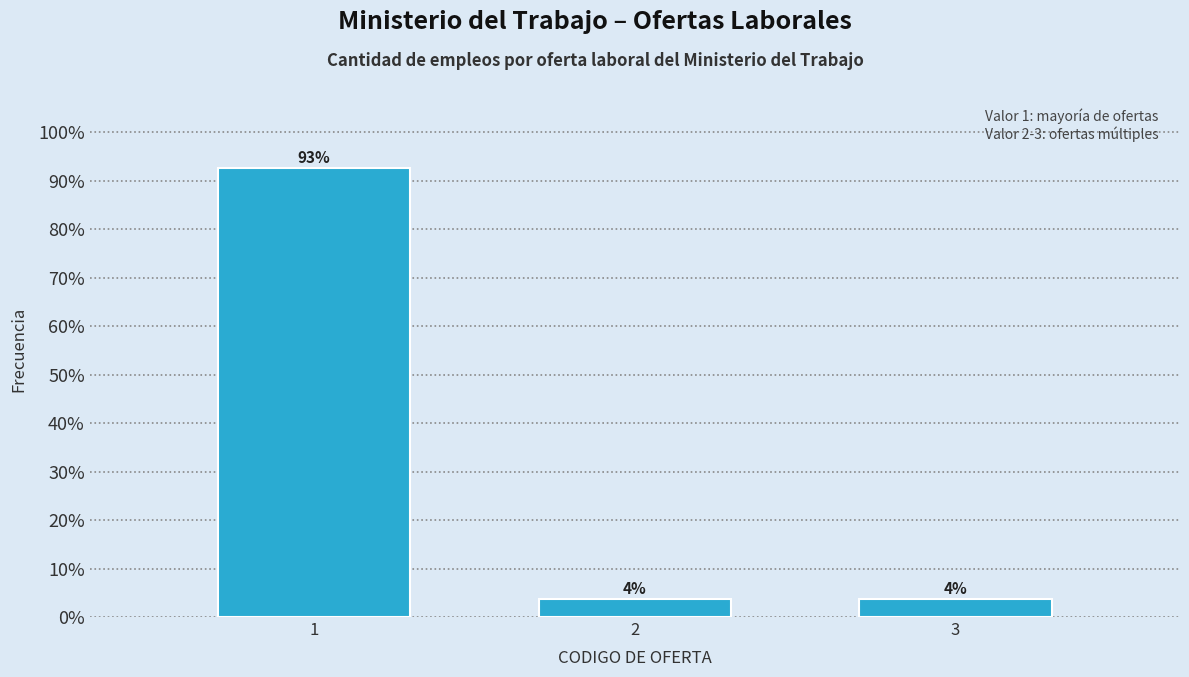

How many bars are there in total?

3